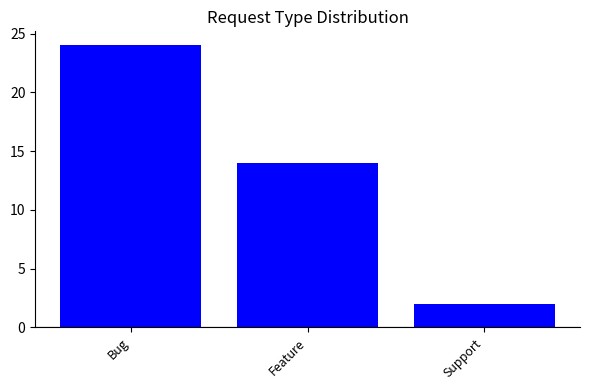

Reading right to left, extract all data points from this chart.

2	14	24